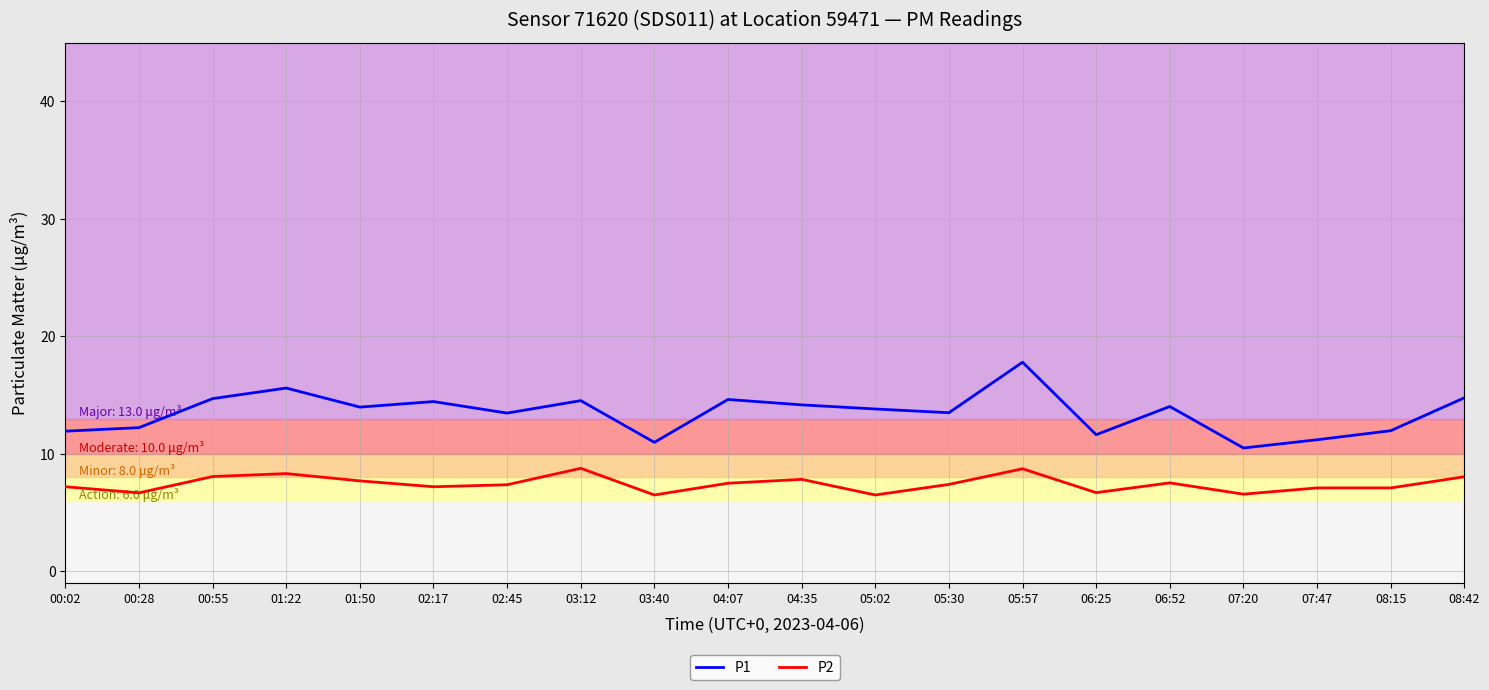

True or false: P2 and P1 cross at least once.

False